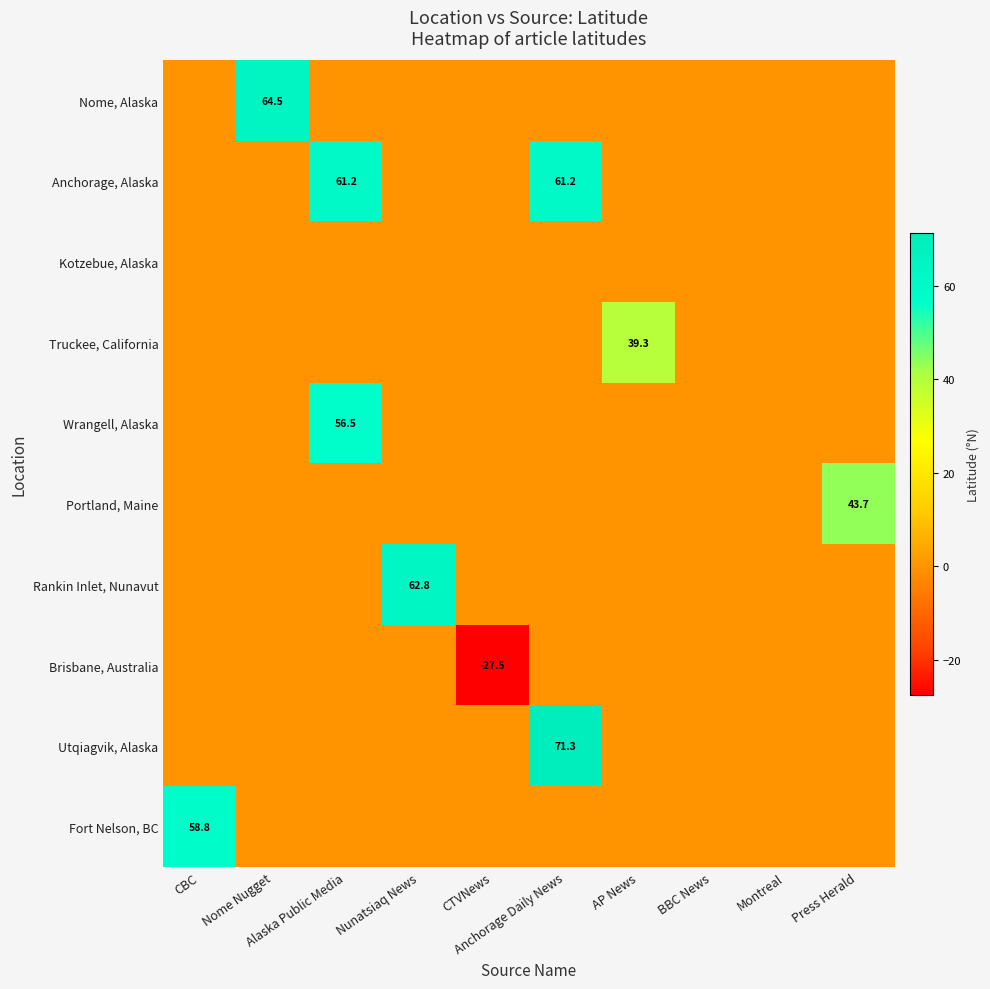

At how many categories does at least one series exceed 62?

3